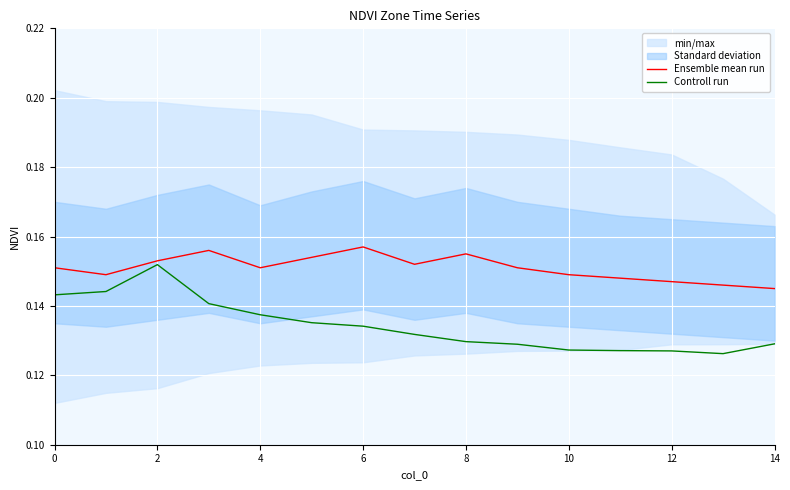

At which label does Controll run reach its minimum?

13